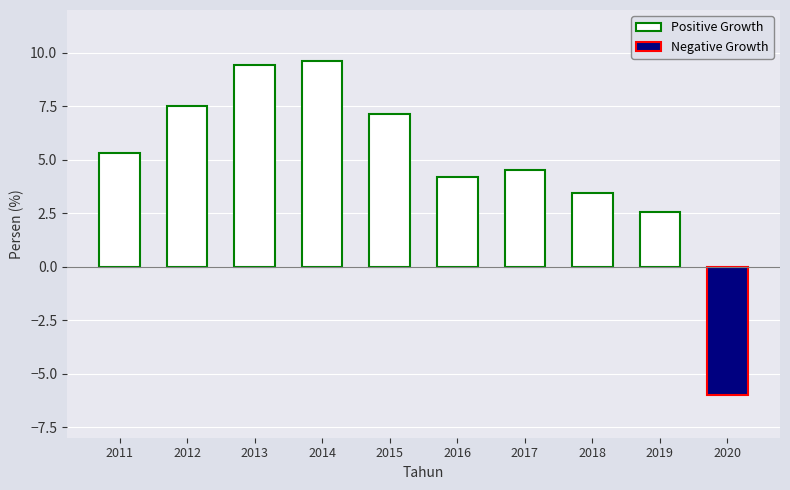

What is the maximum value shown in the chart?

9.6